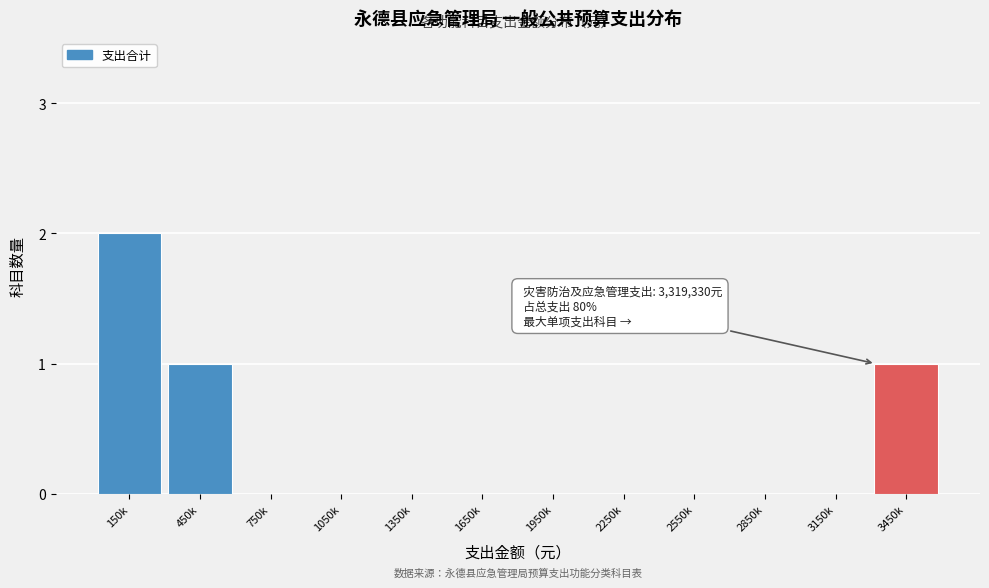

Reading left to right, extract all data points from this chart.

150k=2	450k=1	750k=0	1050k=0	1350k=0	1650k=0	1950k=0	2250k=0	2550k=0	2850k=0	3150k=0	3450k=1